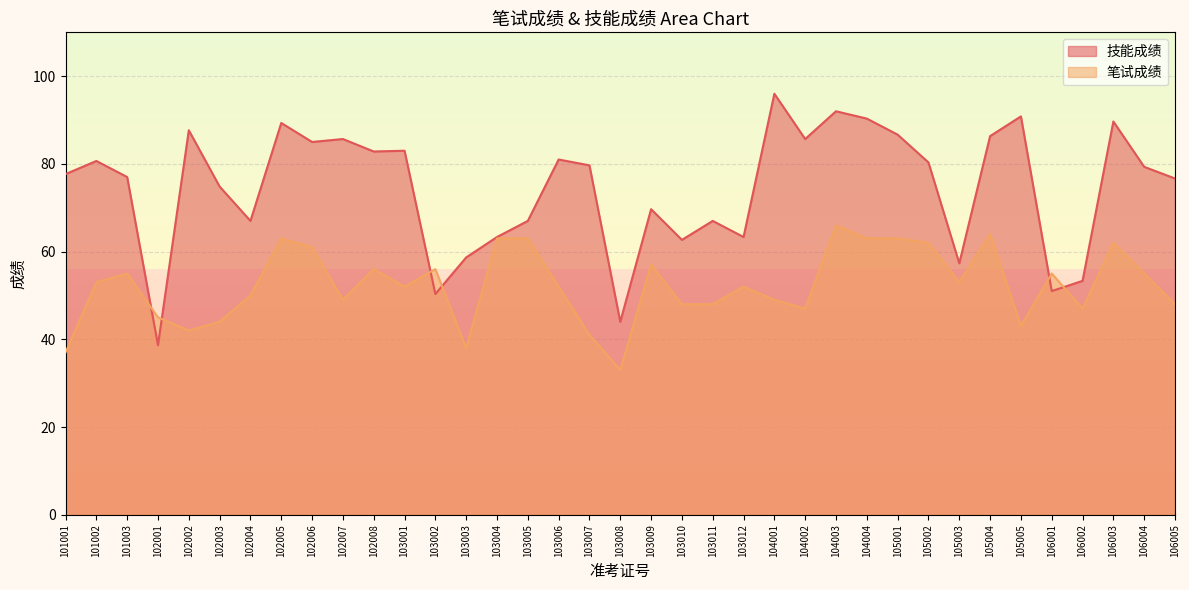

What is the difference between the maximum and minimum values in the 笔试成绩 series?

33.0